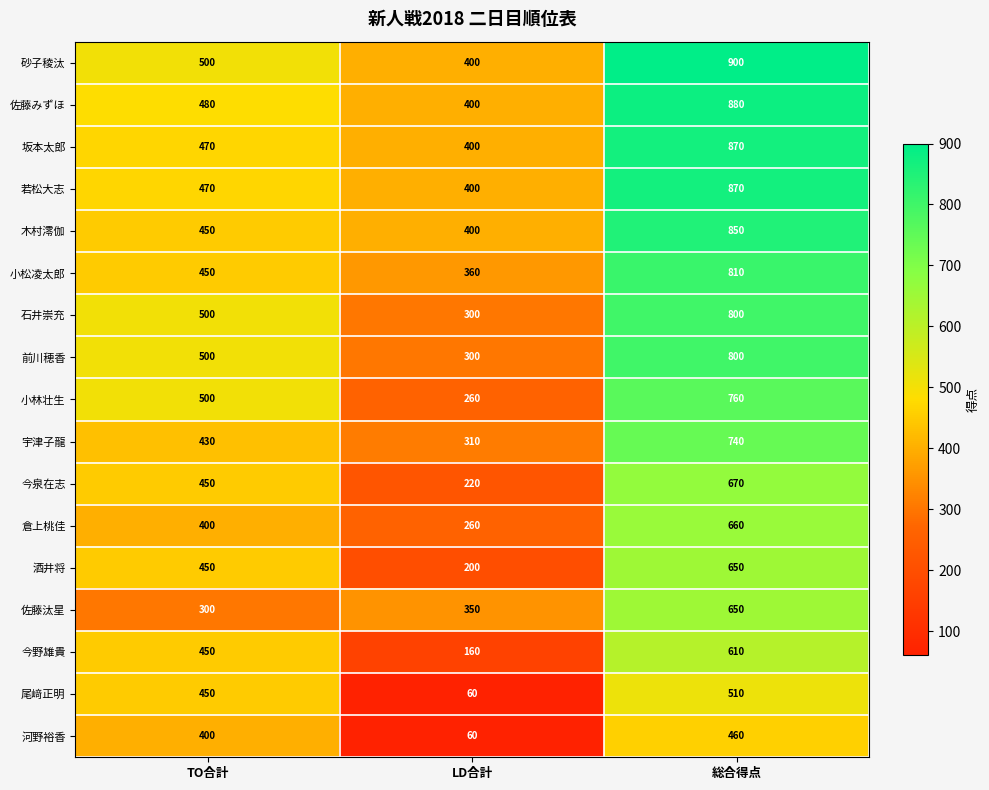

Which category has the highest value across all series?

総合得点